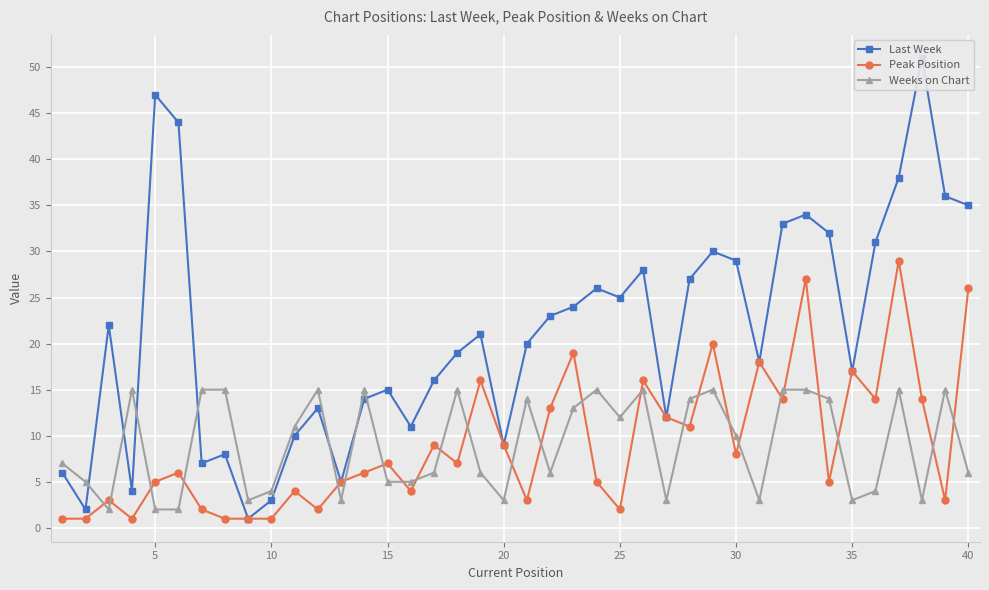

Which series has the largest total across all categories?

Last Week